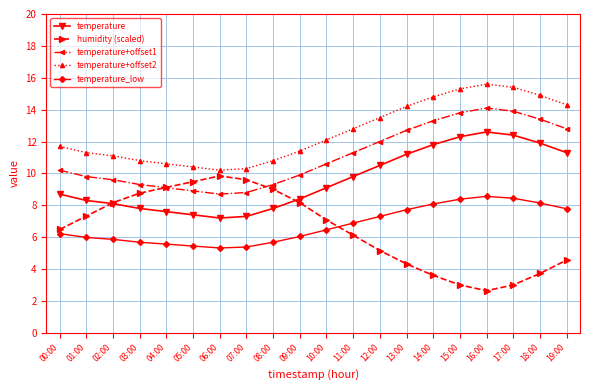

What is the label of the 18th point from the left?

17:00